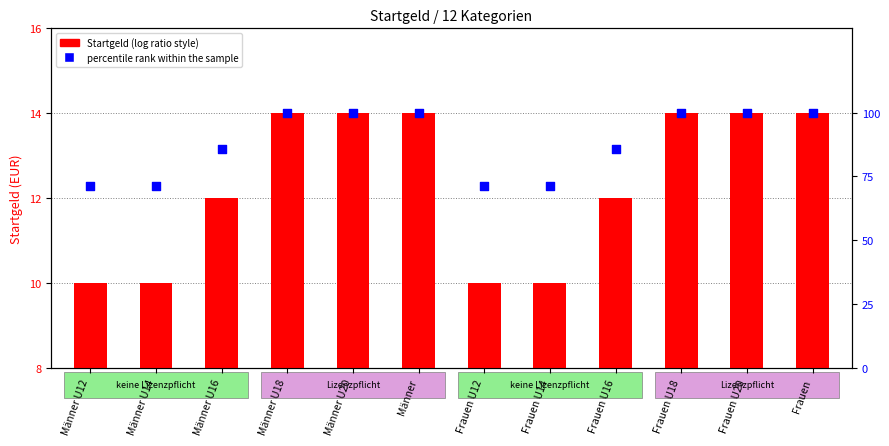

Which series has the largest total across all categories?

percentile rank within the sample